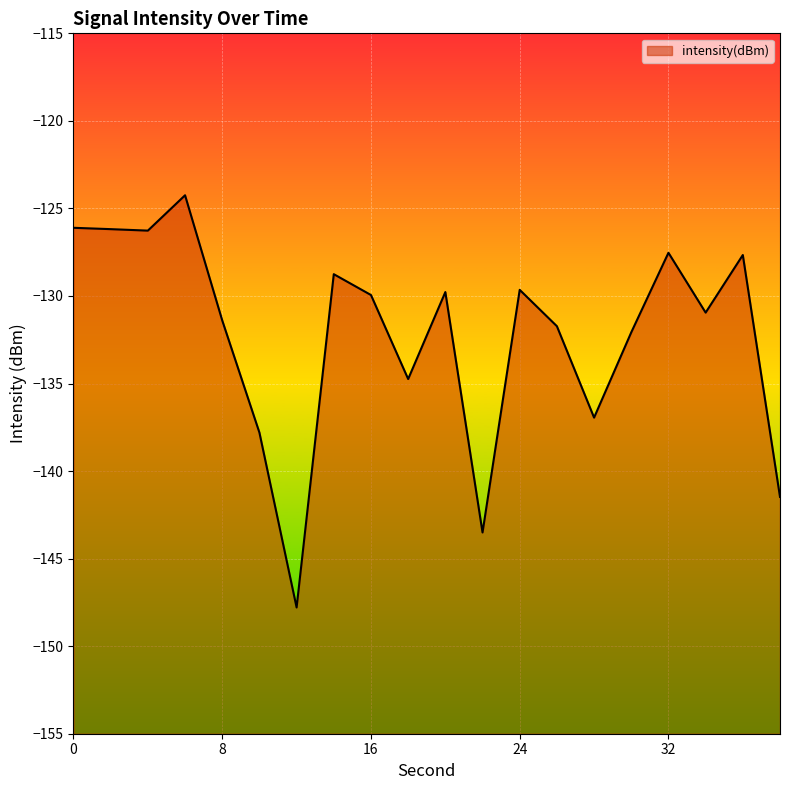

Reading right to left, what are all the values shown in this chart?

38=-141.5	36=-127.7	34=-130.9	32=-127.5	30=-132.1	28=-136.9	26=-131.7	24=-129.6	22=-143.5	20=-129.8	18=-134.7	16=-129.9	14=-128.8	12=-147.8	10=-137.8	8=-131.4	6=-124.2	4=-126.3	2=-126.2	0=-126.1